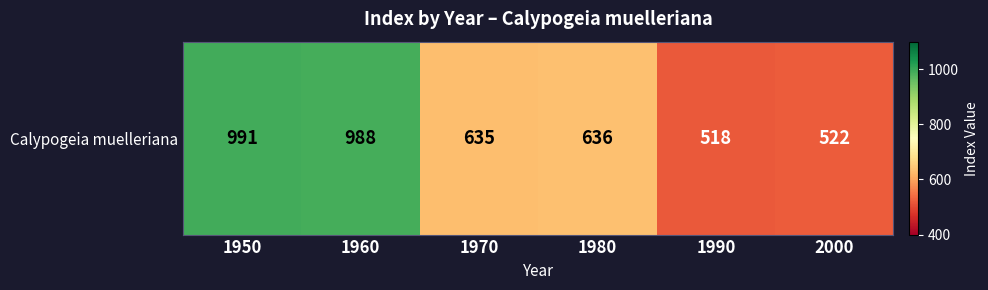

Rank the categories by value from lowest to highest.

1990, 2000, 1970, 1980, 1960, 1950